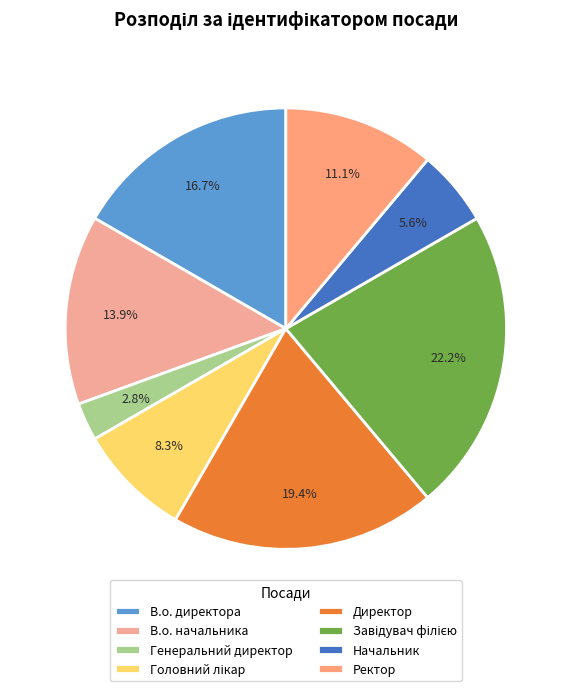

To the nearest percent, what is the average slice percentage?

12%